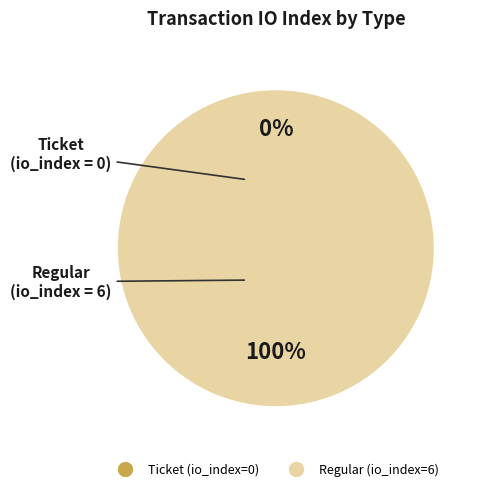

Is the sum of Regular (io_index=6) and Ticket (io_index=0) greater than half?

Yes